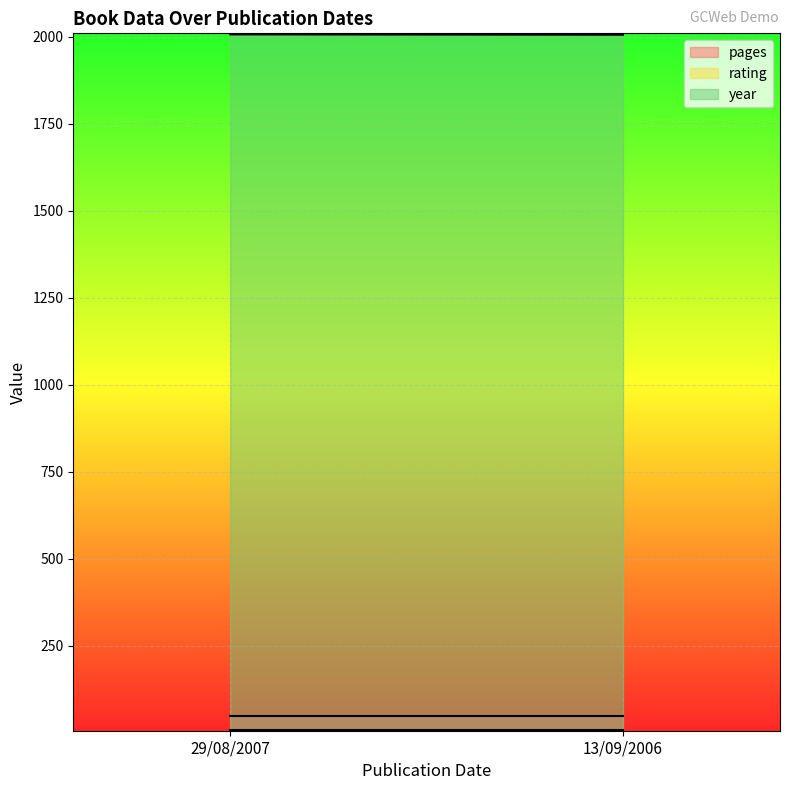

What is the minimum value shown in the chart?

7